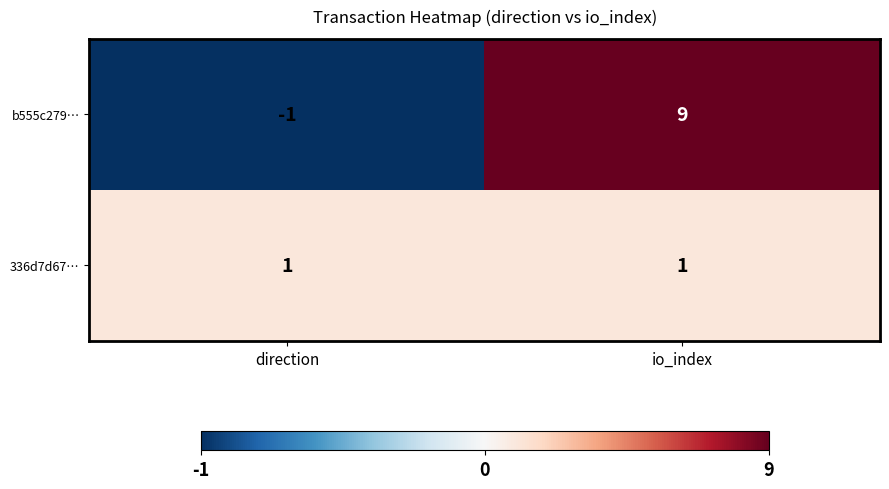

The value of b555c279… at direction is -2. True or false?

False